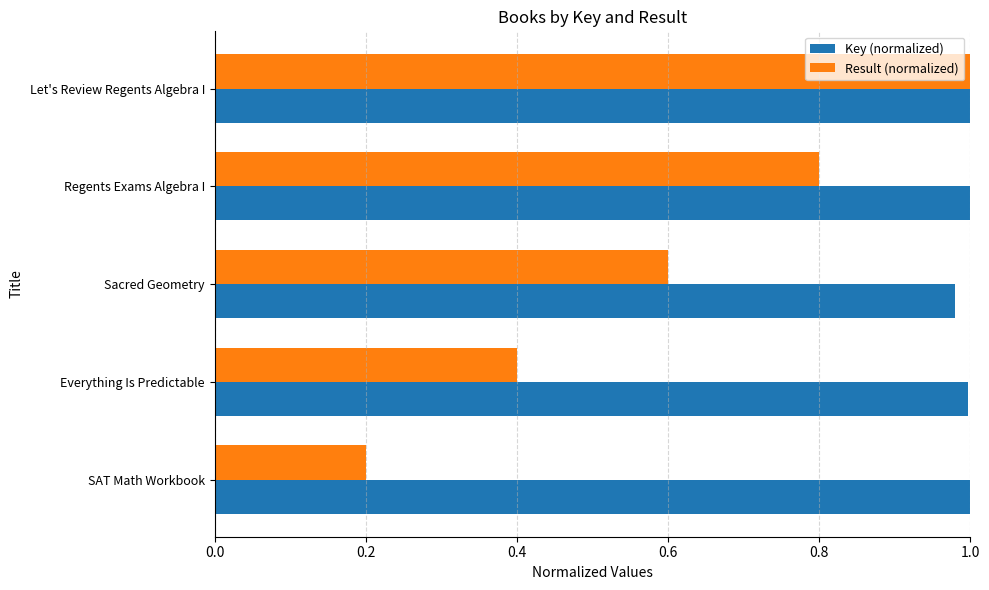

What is the difference between the maximum and second lowest values in the Result (normalized) series?

0.6